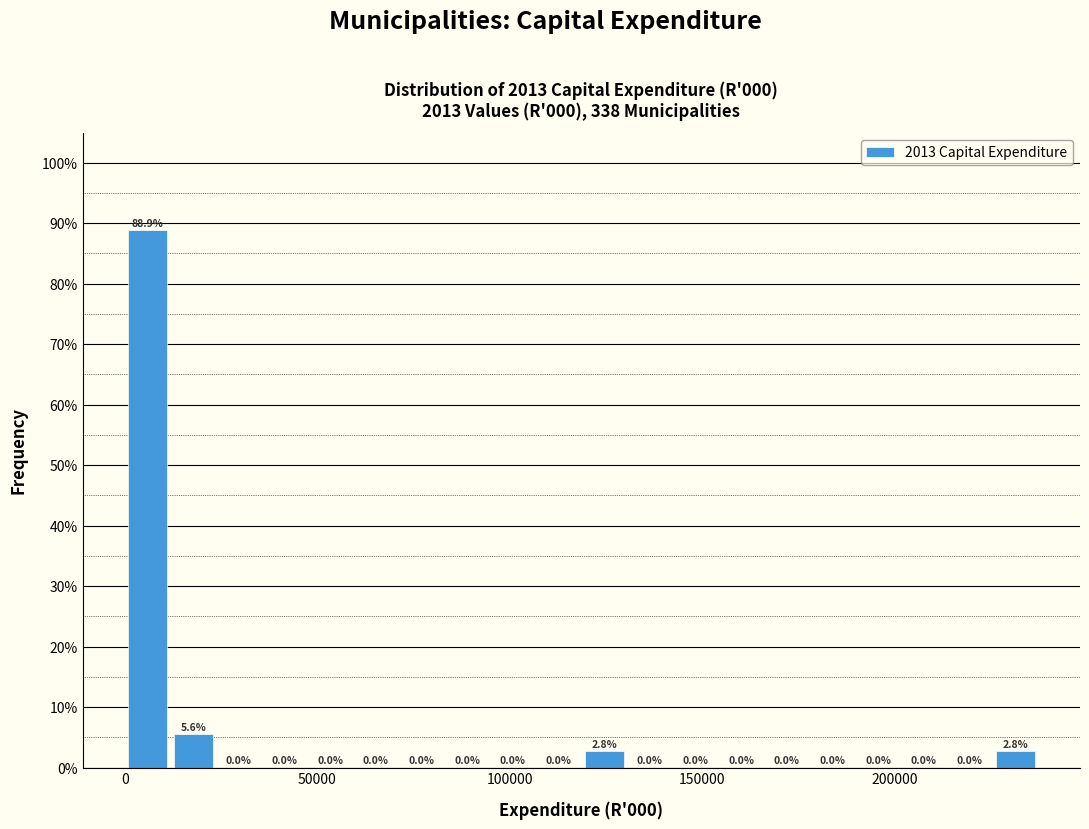

Read against the x-axis, roughly where is the centre of the tallest bar?

5000